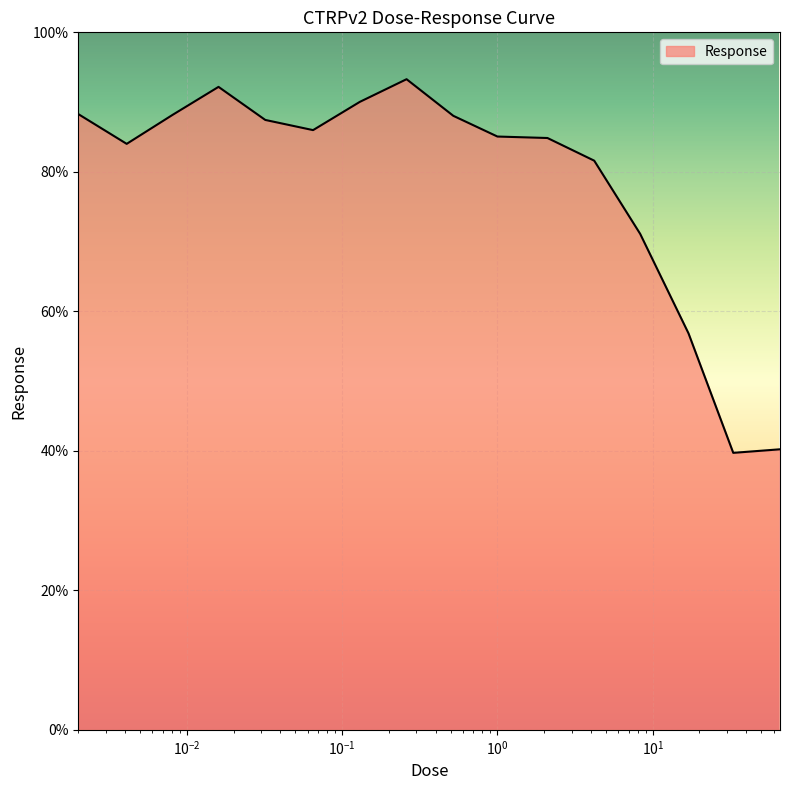

What is the difference between the maximum and minimum values?

53.6